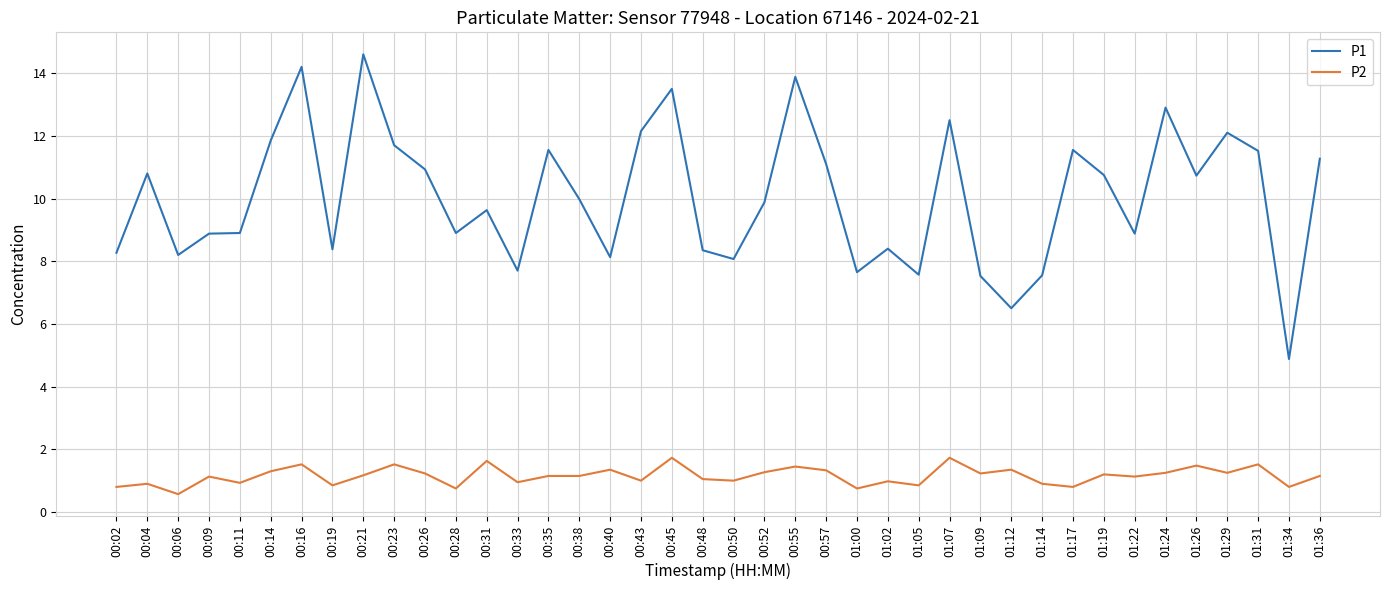

At which category does P1 reach its first local peak?

00:04